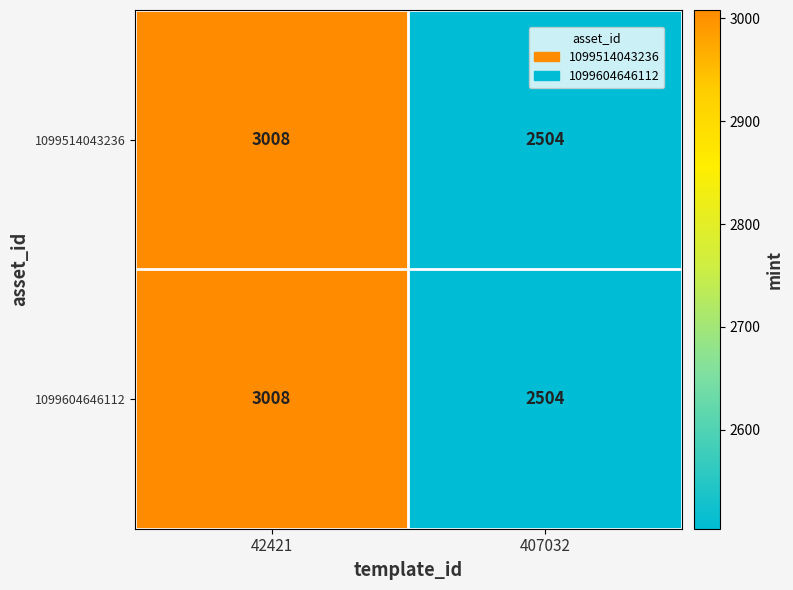

What is the average value of the 1099514043236 series?

2756